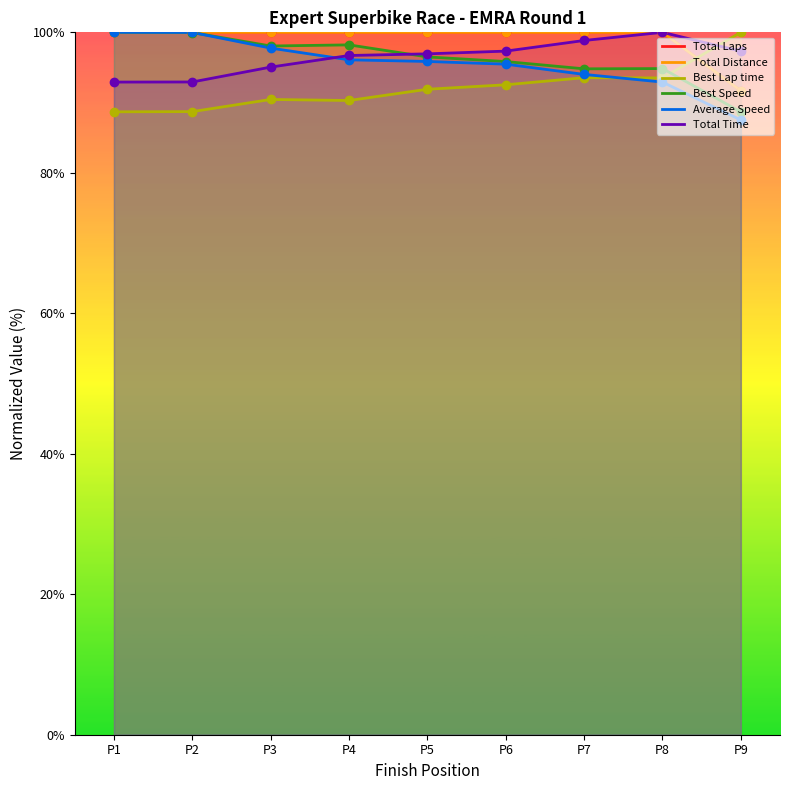

What are all the series names shown in the legend?

Total Laps, Total Distance, Best Lap time, Best Speed, Average Speed, Total Time